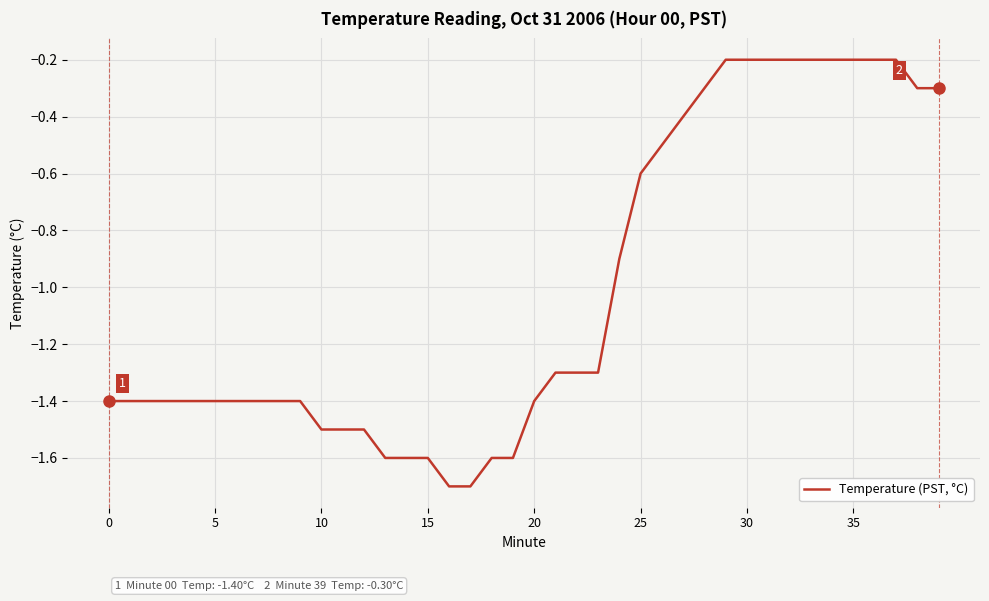

What is the difference between the maximum and minimum values?

1.5